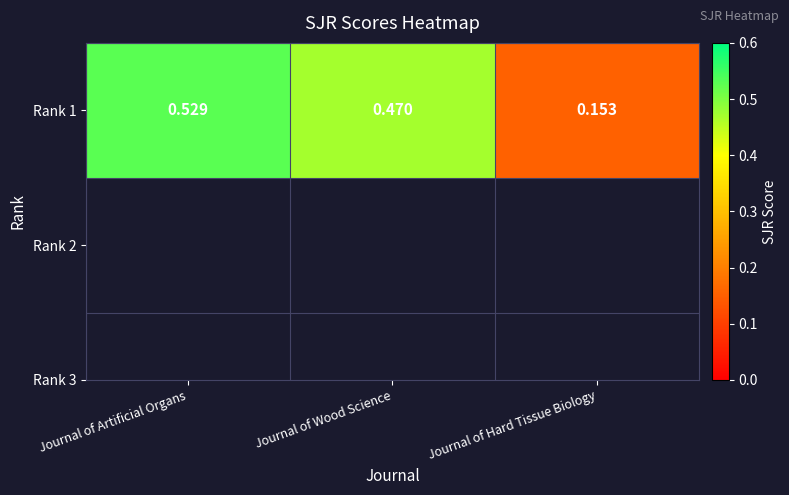

Is it true that the value at Journal of Hard Tissue Biology is 0.1?

False